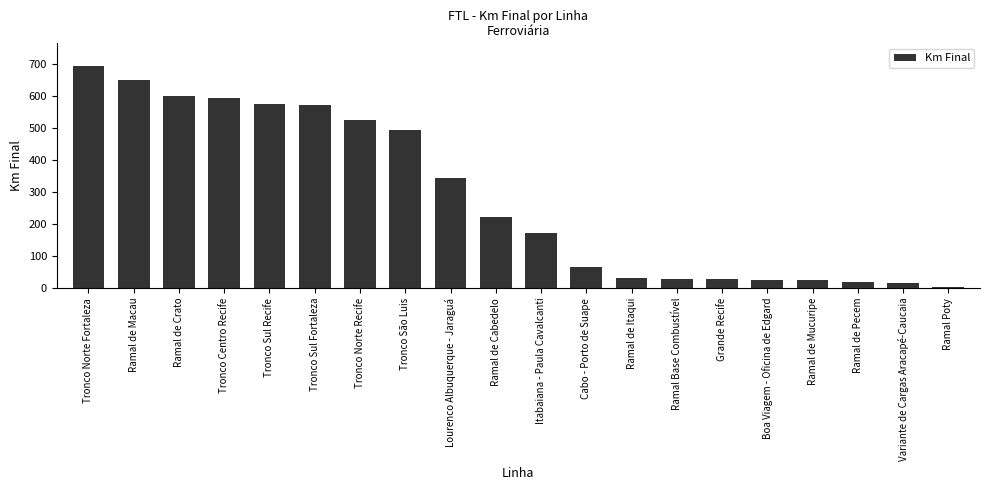

Which category has the highest value across all series?

Tronco Norte Fortaleza